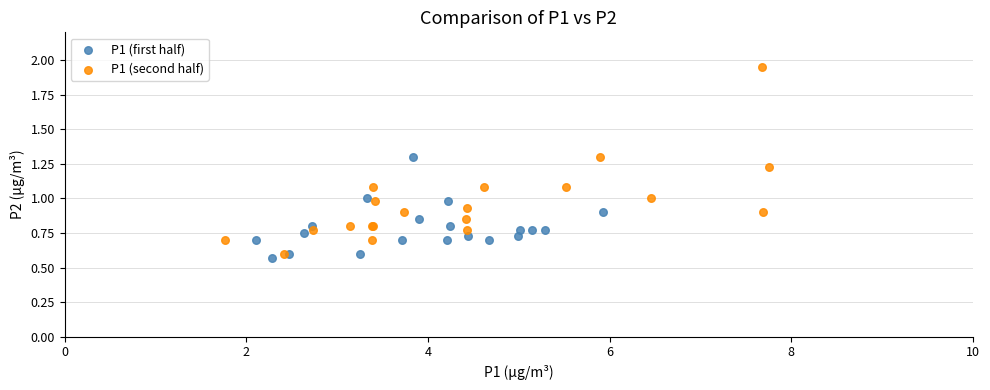

Which series contains the highest Y value?

P1 (second half)